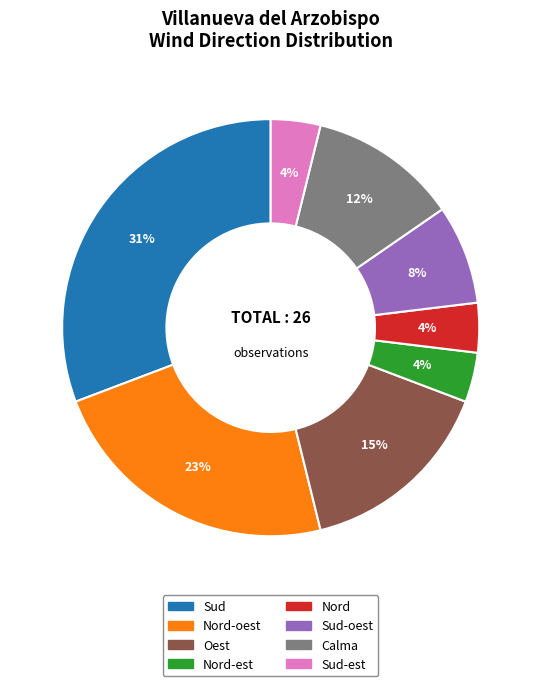

To the nearest percent, what is the difference between the largest and smallest slice percentages?

27%